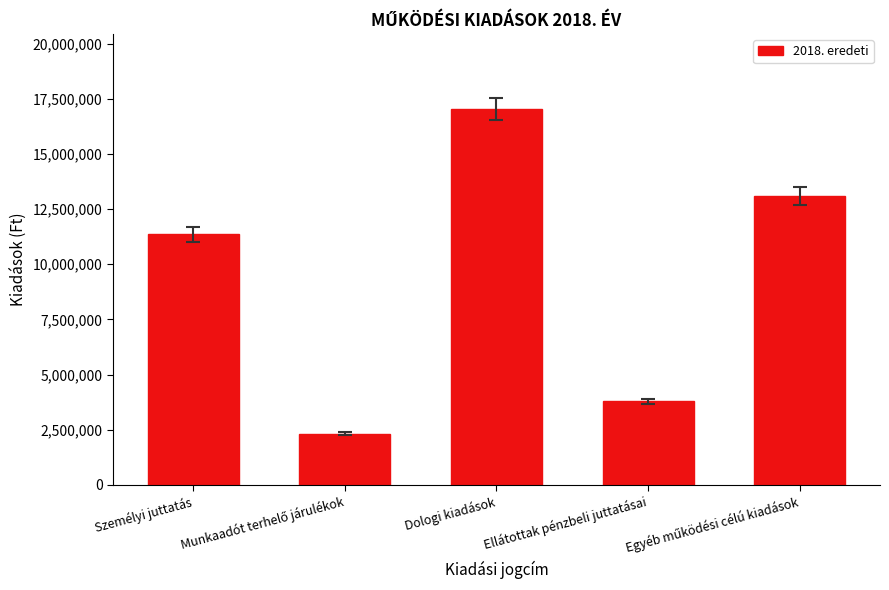

What is the value of the 2nd bar from the left?

2307565